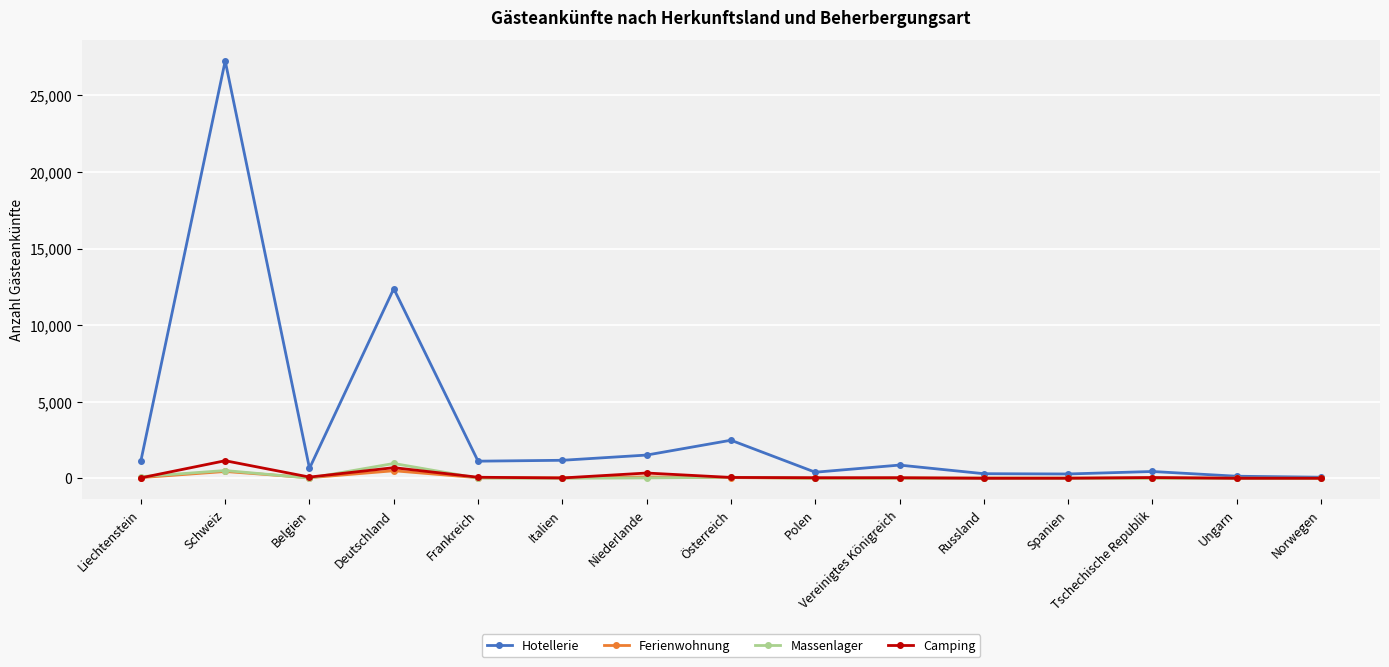

Is it true that Camping equals 695 at Deutschland?

True